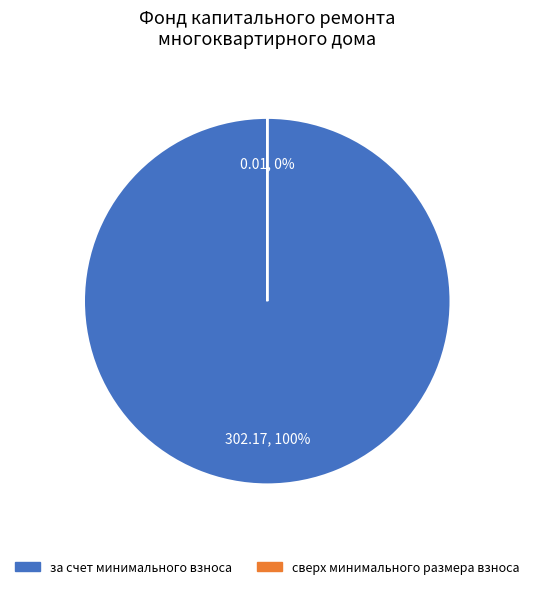

How many slices are in this pie chart?

2